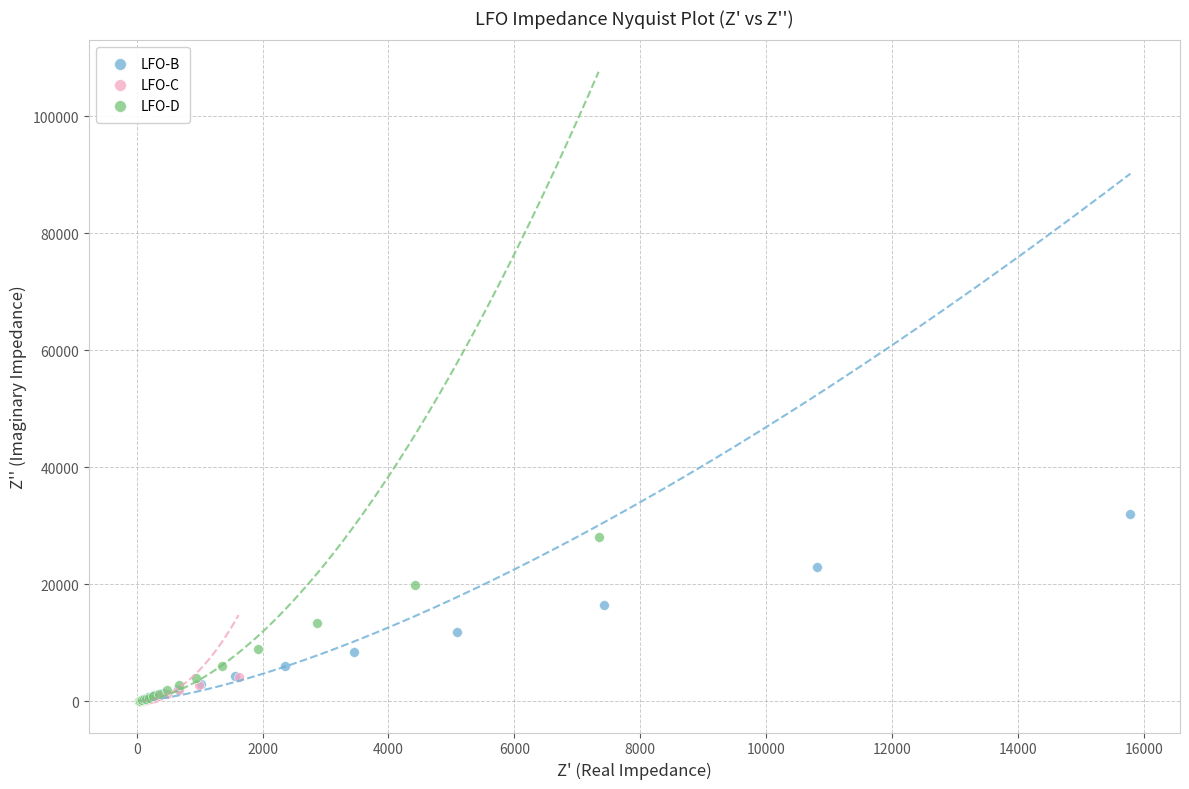

What are all the series names shown in the legend?

LFO-B, LFO-C, LFO-D